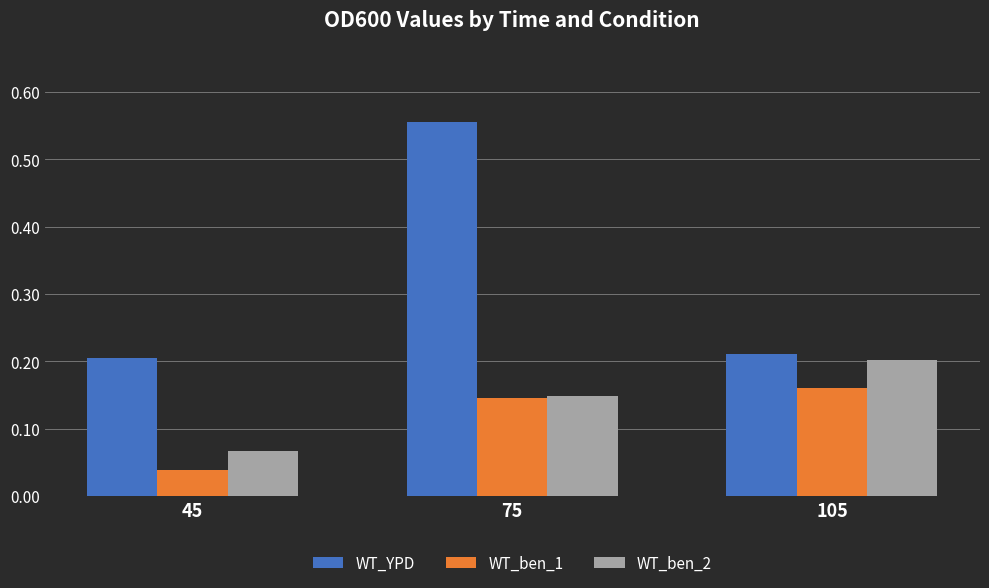

Which series changed the most between 45 and 105?

WT_ben_2